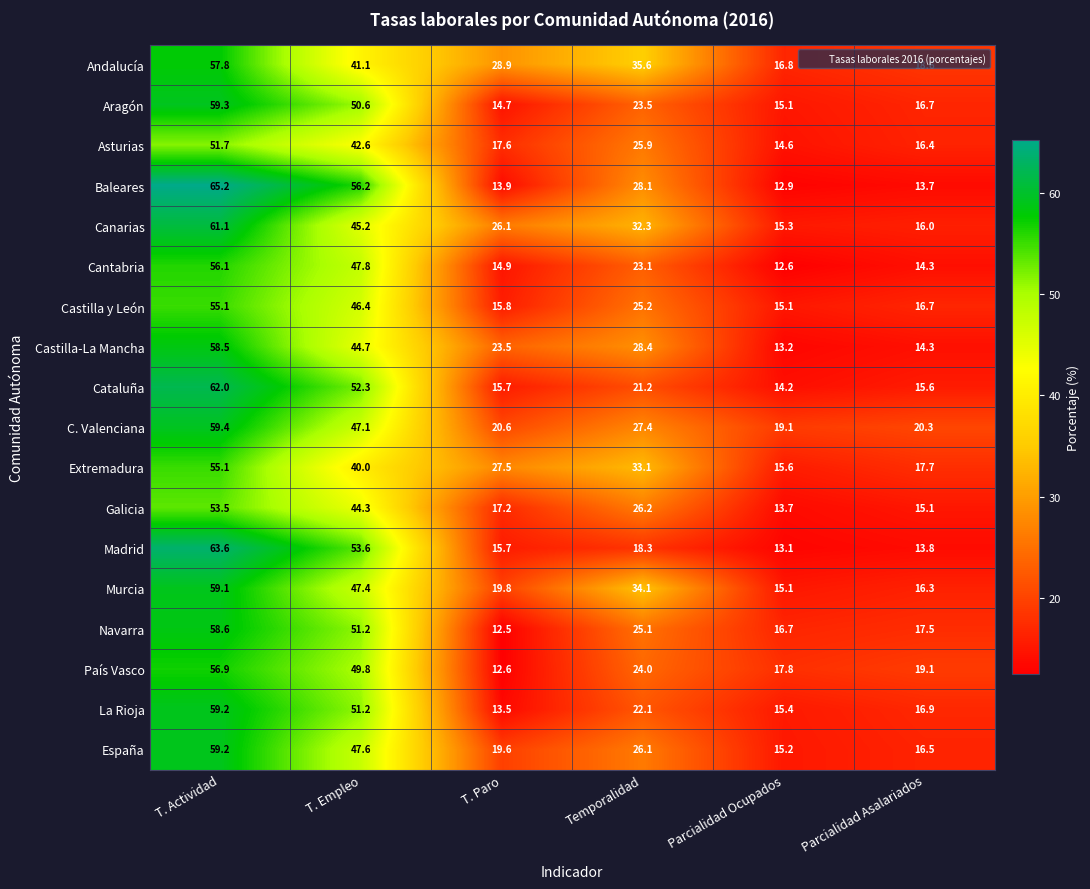

What is the minimum value shown in the chart?

12.5